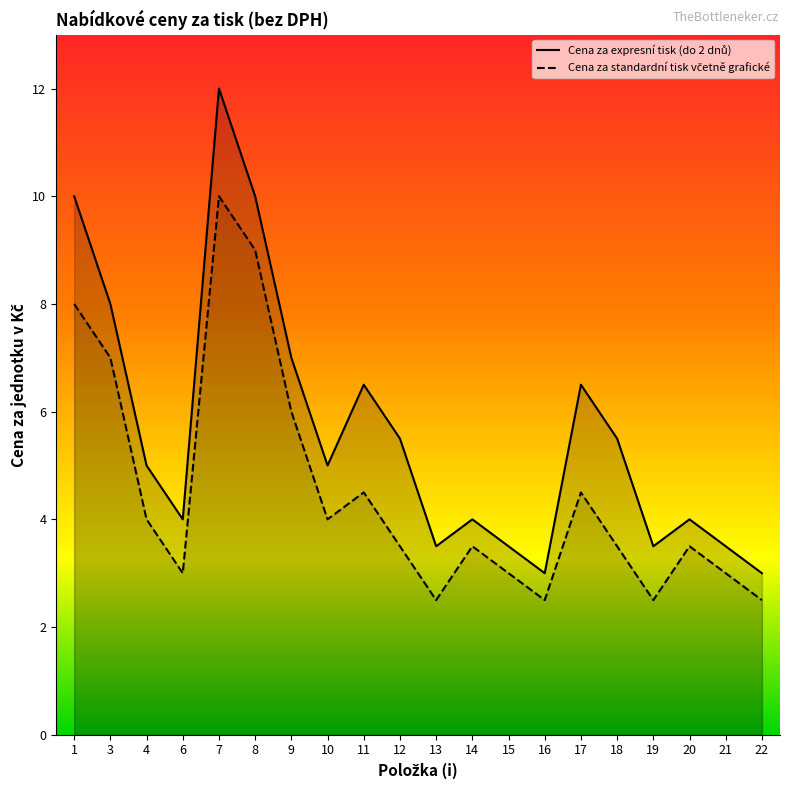

Read the Cena za standardní tisk včetně grafické value at 10.

4.0